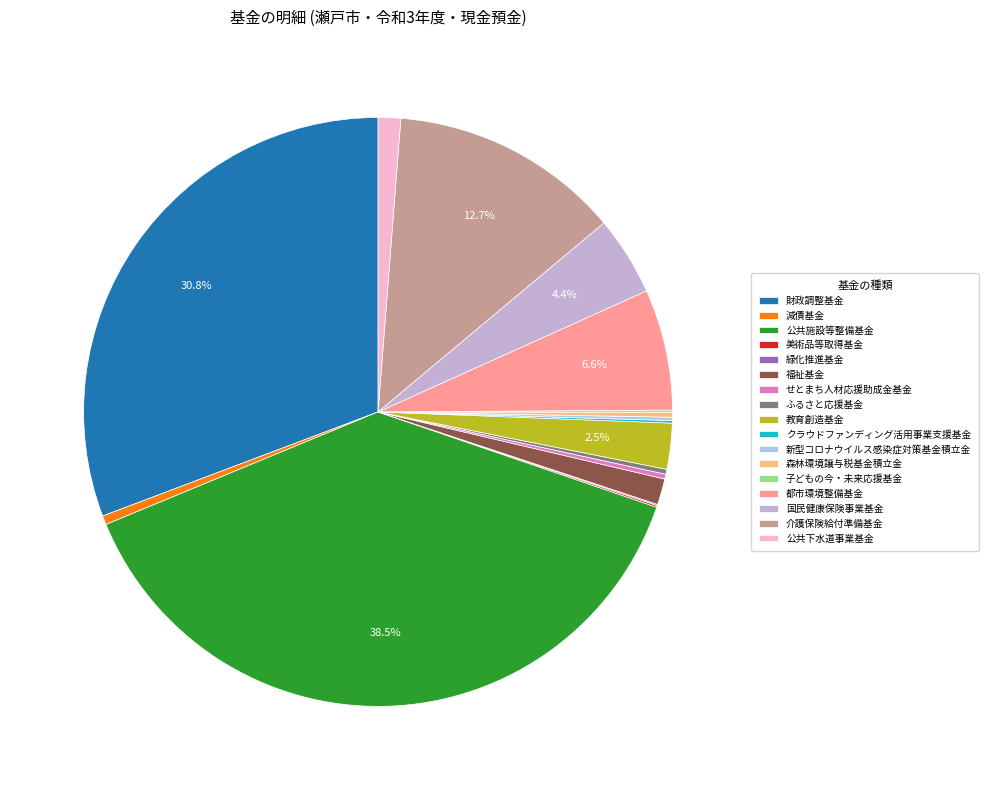

What is the change in value from 教育創造基金 to 公共下水道事業基金?

-120